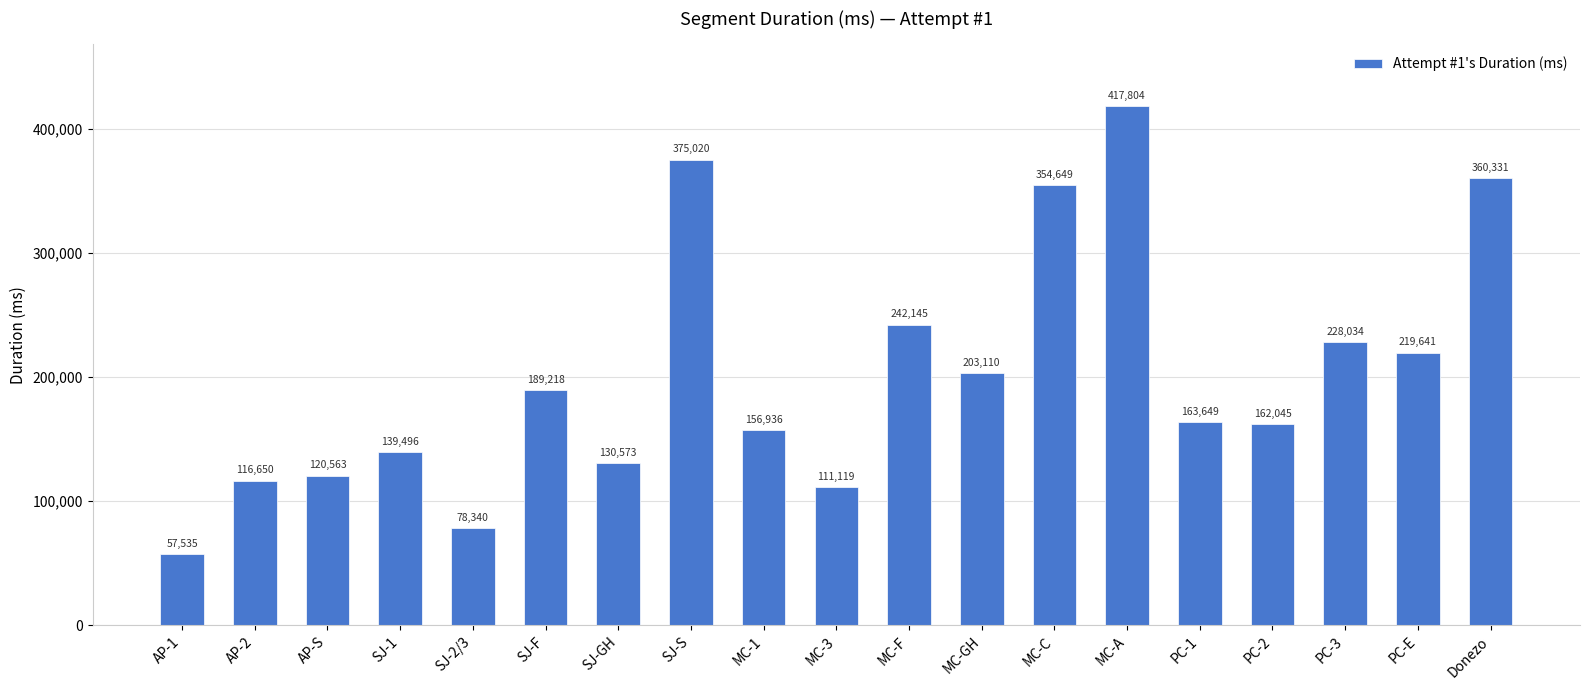

Does the chart contain any negative values?

No